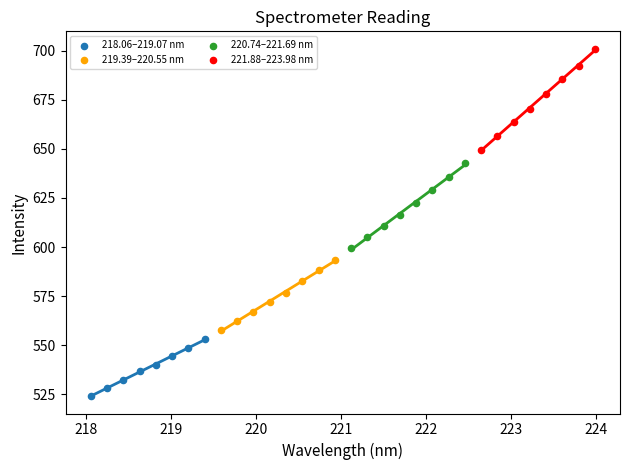

Which series has the largest Y range (max minus min)?

221.88–223.98 nm